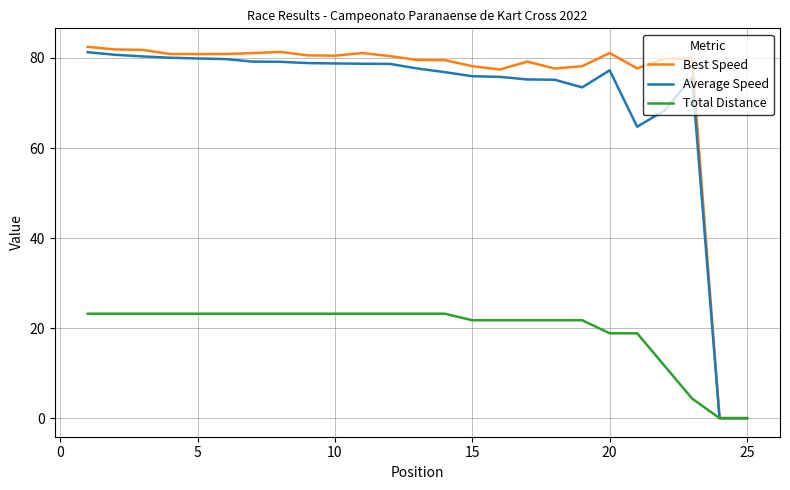

Does the chart have visible grid lines?

Yes